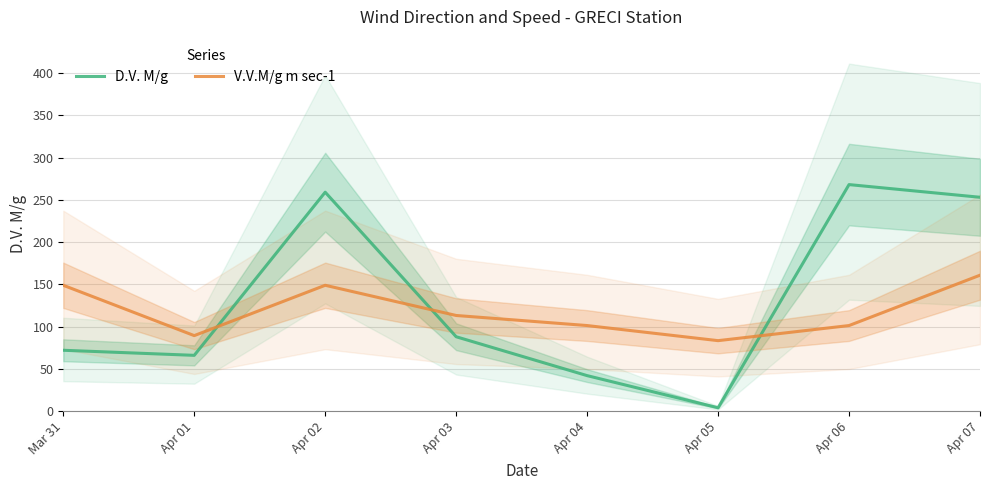

At Apr 03, list the series in order from largest to smallest.

V.V.M/g m sec-1, D.V. M/g